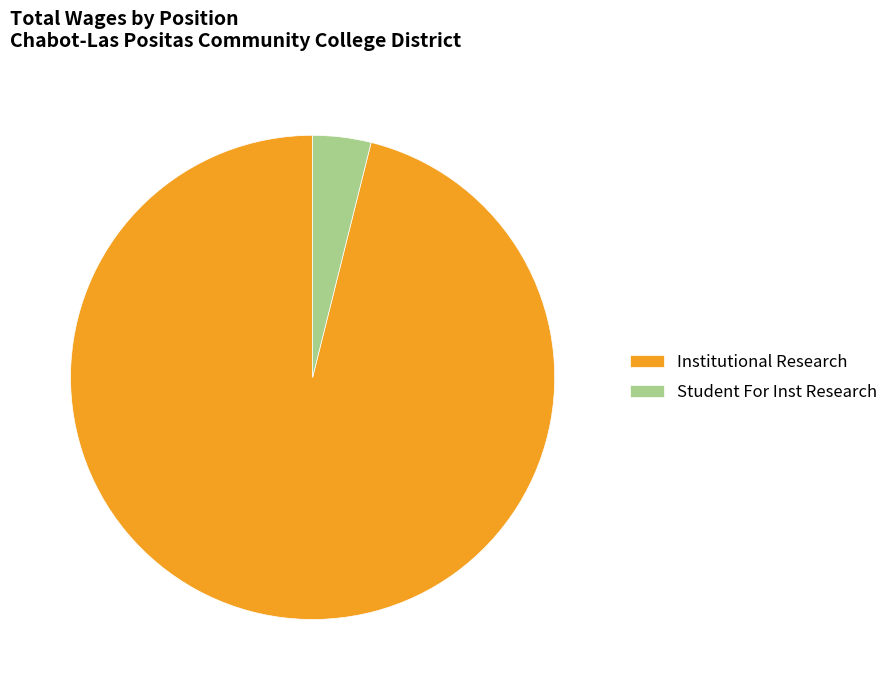

Rank the categories by value from lowest to highest.

Student For Inst Research, Institutional Research